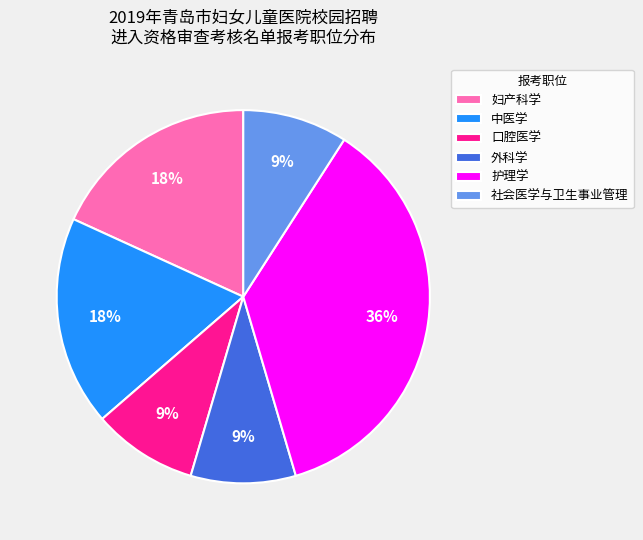

What is the largest slice in the pie chart?

护理学